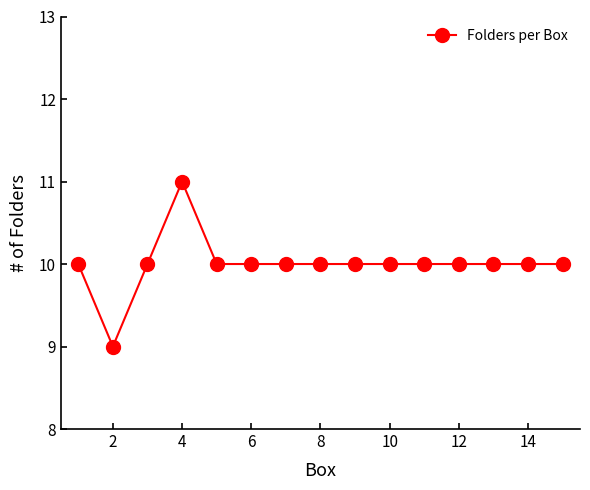

What is the average value?

10